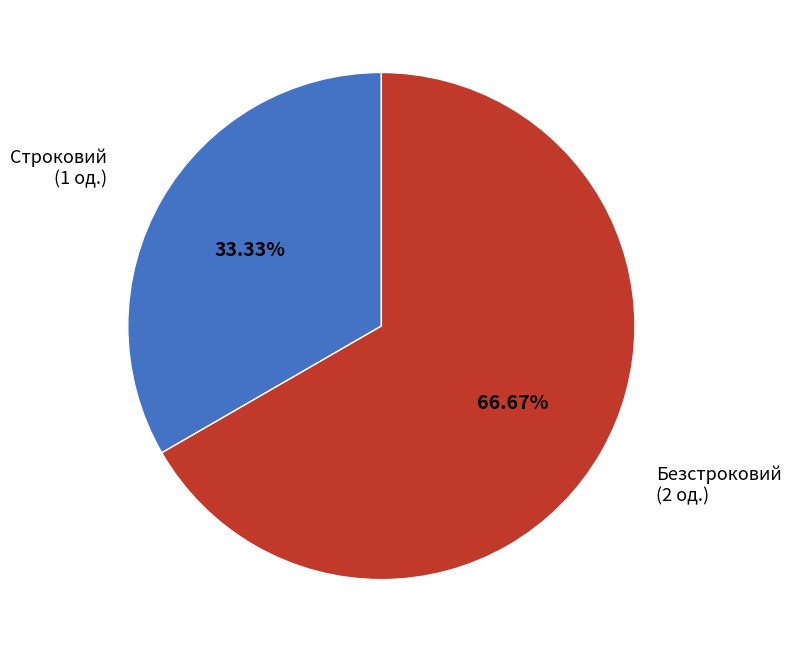

Which category has the biggest portion of the pie?

Безстроковий